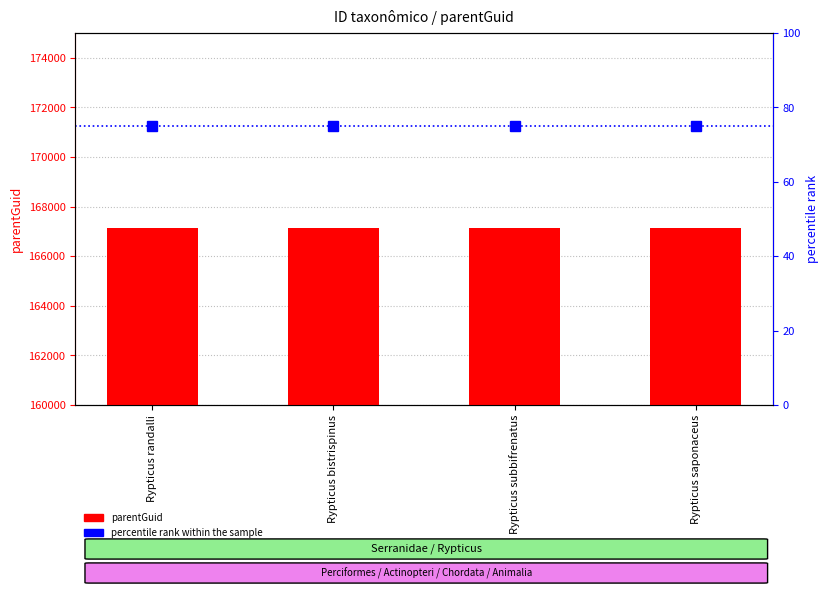

What is the label of the 3rd bar from the left?

Rypticus subbifrenatus